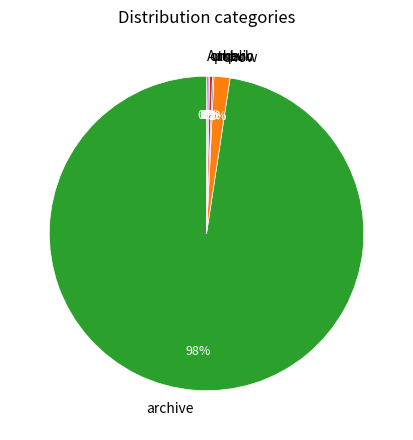

Is the sum of unpub and archive greater than half?

Yes